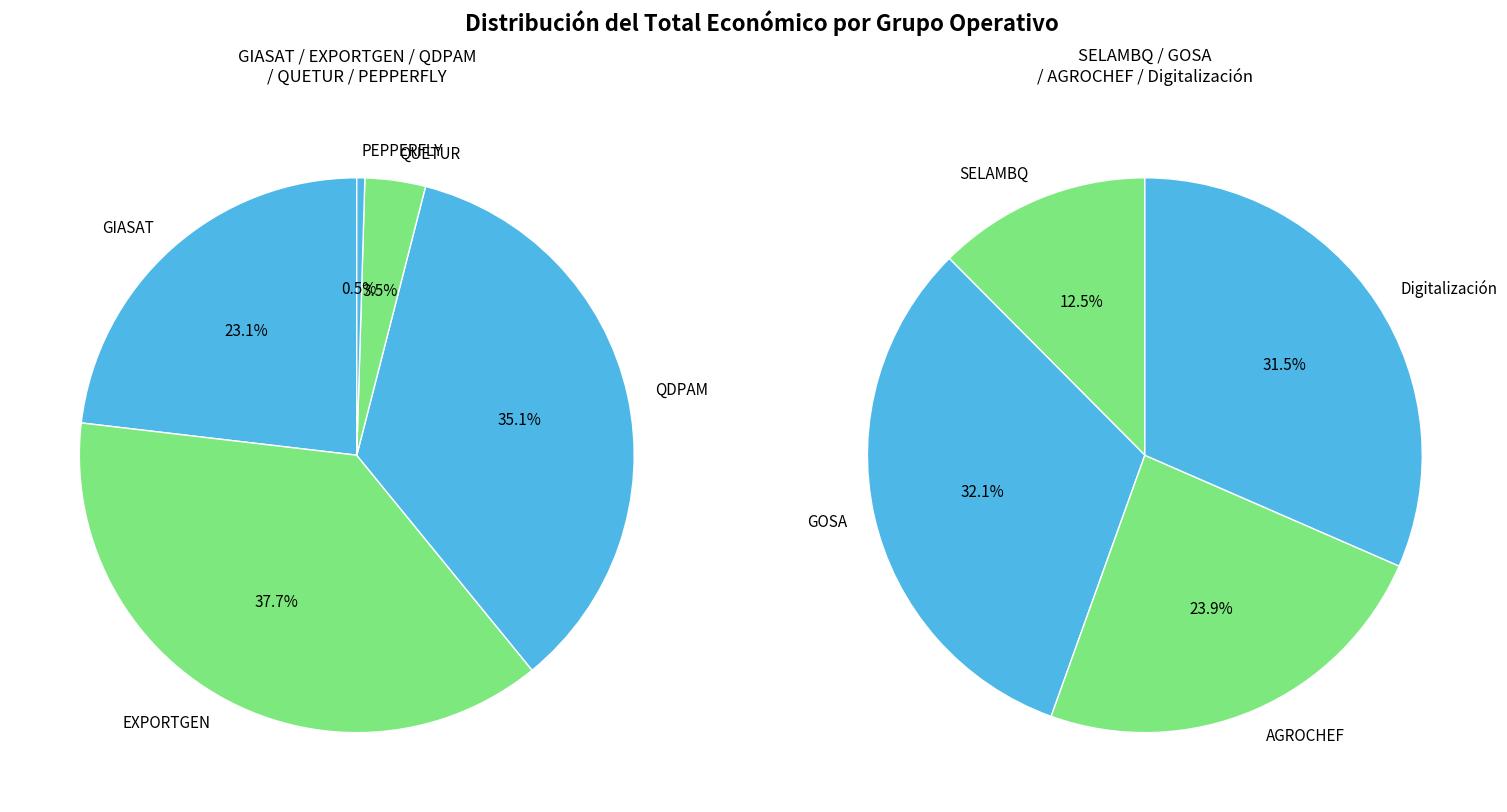

Which slice is the smallest?

PEPPERFLY